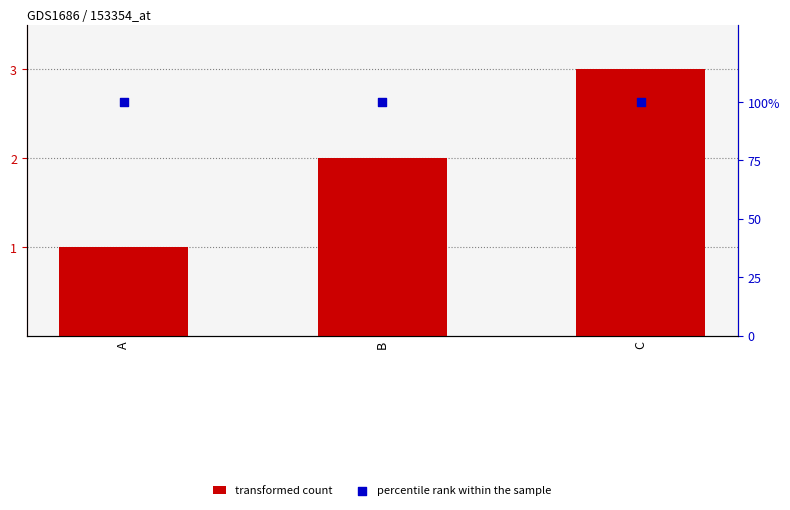

Is the value of transformed count at B greater than the value of percentile rank within the sample at A?

No